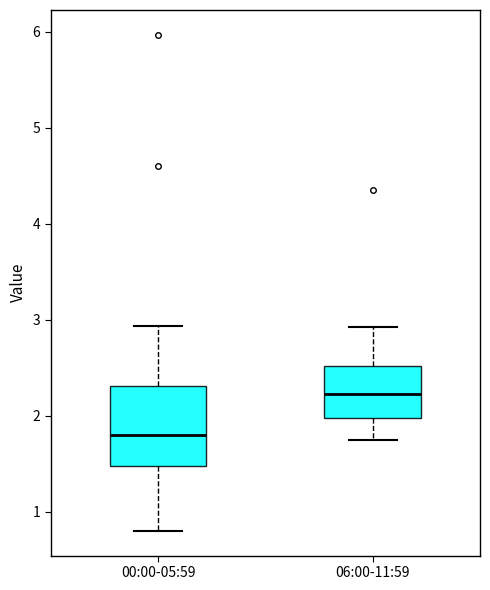

Reading left to right, read every box against the y-axis: the position of its median line, the range the box covers, and the ends of its whiskers. The values are not printed on the chart, so give them approximately, as read against the axis.

00:00-05:59: median 1.8, box 1.5 to 2.3, whiskers 0.8 to 2.9
06:00-11:59: median 2.2, box 2.0 to 2.5, whiskers 1.8 to 2.9